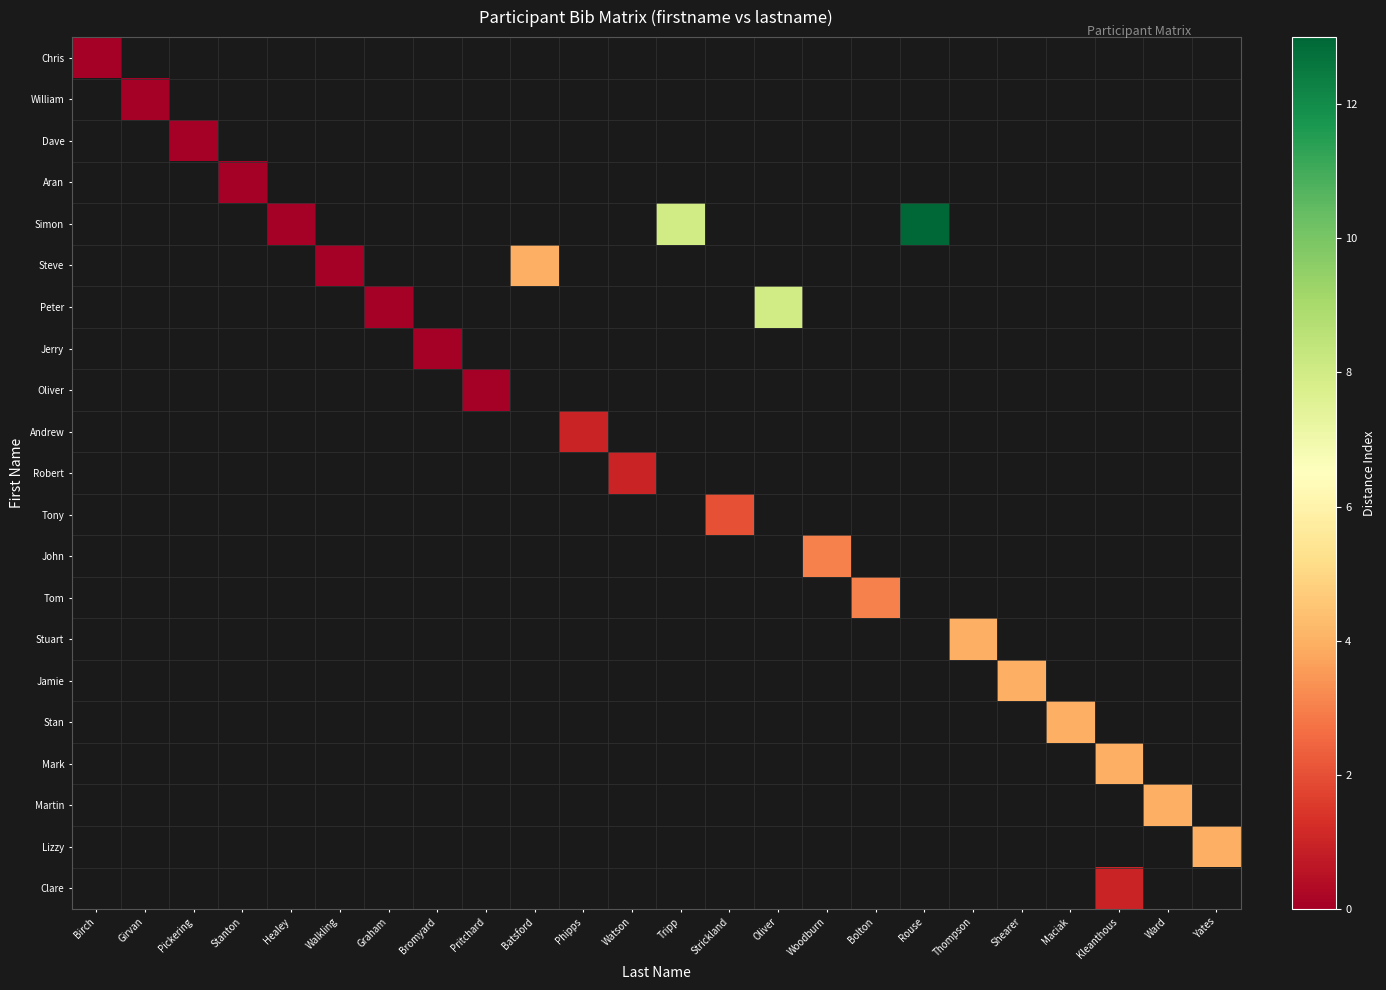

How many values in Clare are above zero?

1